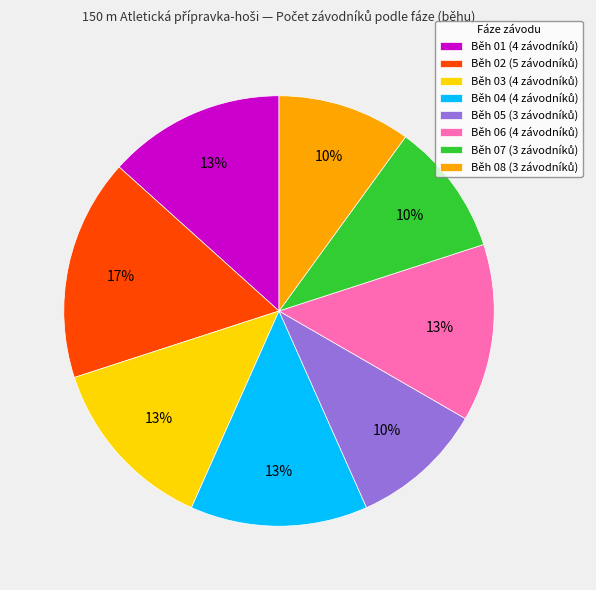

To the nearest percent, what is the difference between the largest and smallest slice percentages?

7%